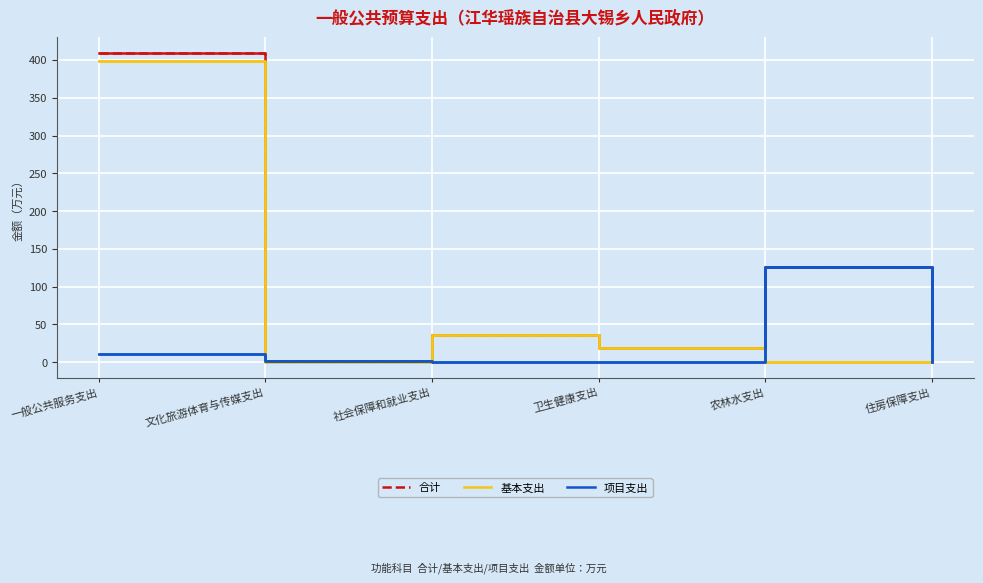

The value of 基本支出 at 一般公共服务支出 is 398.3. True or false?

True